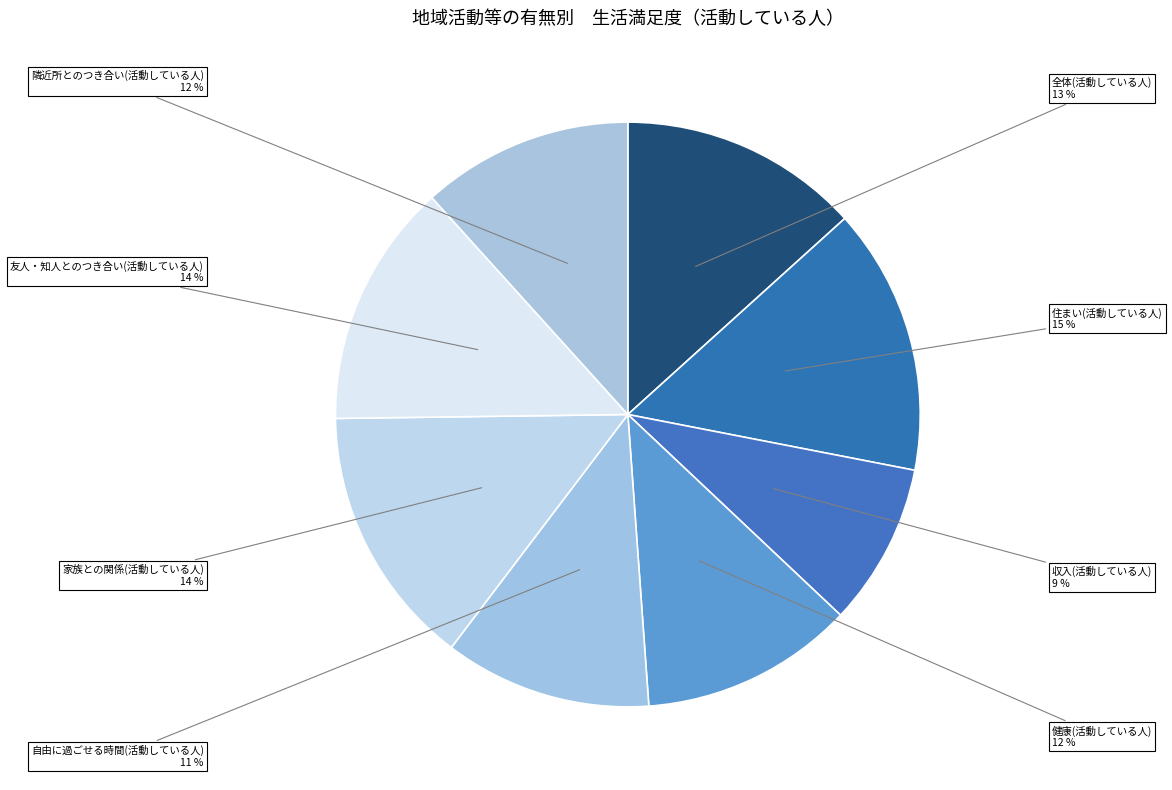

What percentage is the 住まい(活動している人) slice, to the nearest percent?

15%